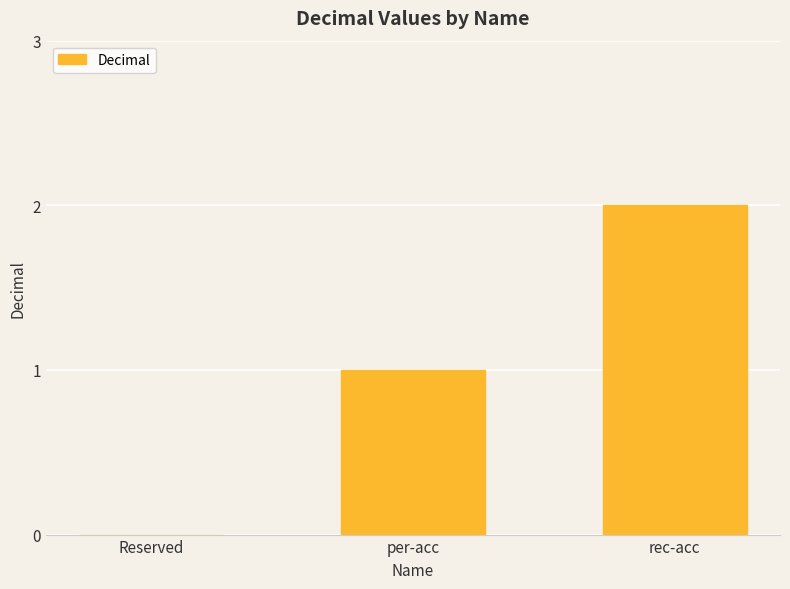

What is the average value?

1